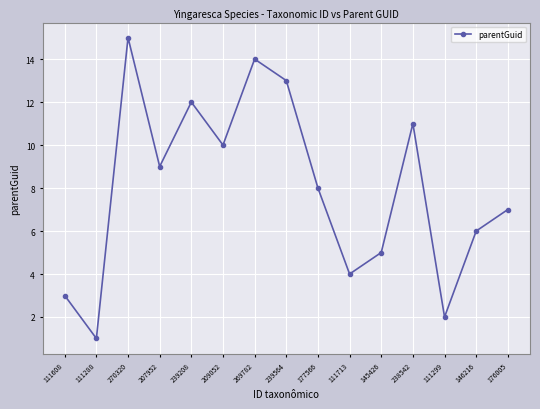

At which category does the data reach its first local peak?

270320